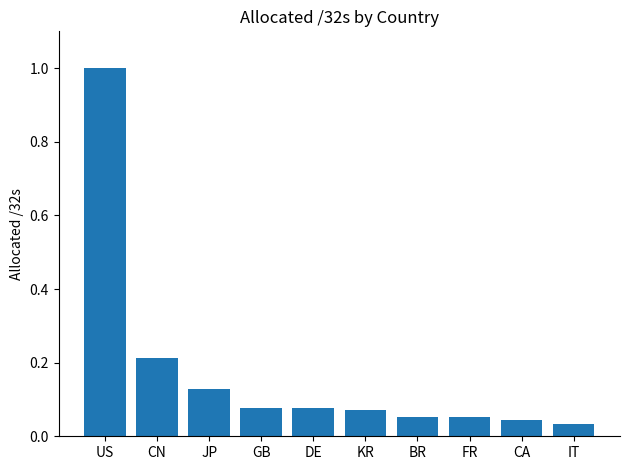

At which category does the chart reach its minimum across all series?

IT